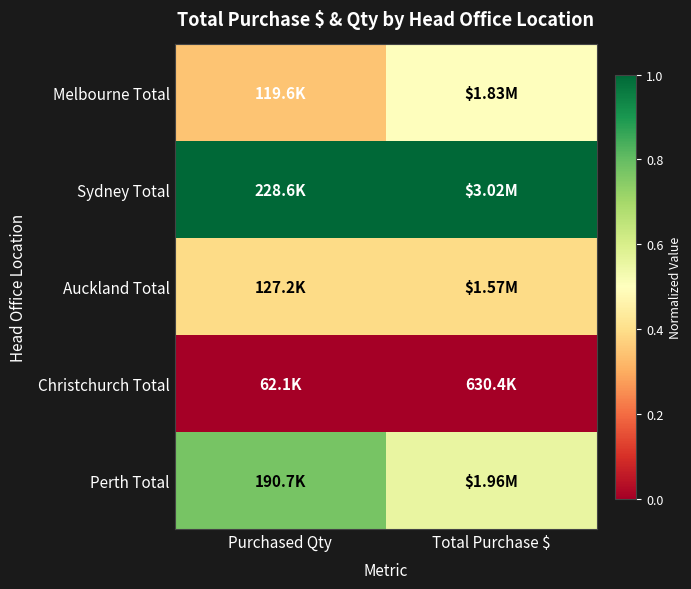

Reading left to right, transcribe all the data shown in this chart.

Melbourne Total: Purchased Qty=0.3	Total Purchase $=0.5
Sydney Total: Purchased Qty=1.0	Total Purchase $=1.0
Auckland Total: Purchased Qty=0.4	Total Purchase $=0.4
Christchurch Total: Purchased Qty=0.0	Total Purchase $=0.0
Perth Total: Purchased Qty=0.8	Total Purchase $=0.6